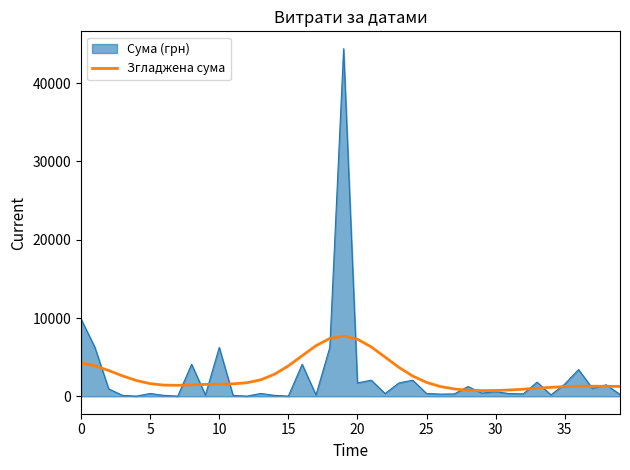

What is the greatest value displayed?

44400.2